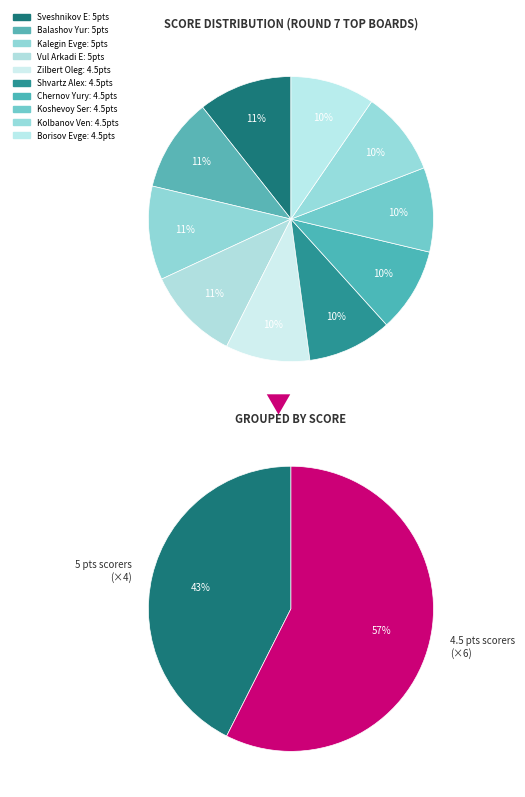

Combined, do Zilbert Oleg and Chernov Yury account for over 50%?

No